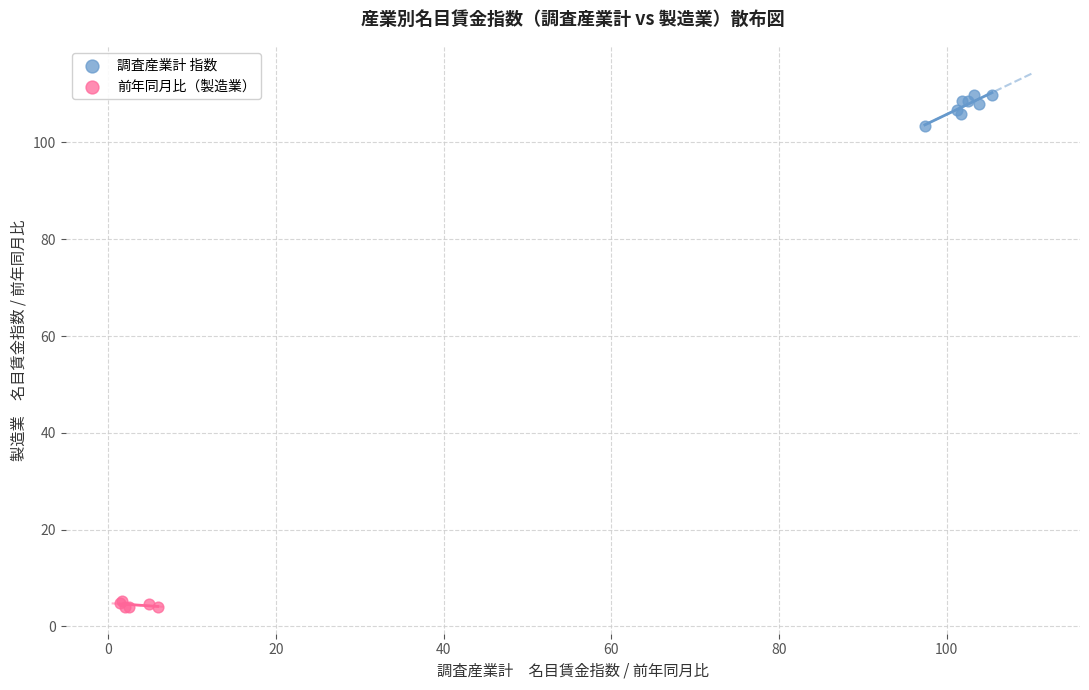

Which series contains the highest Y value?

調査産業計 指数